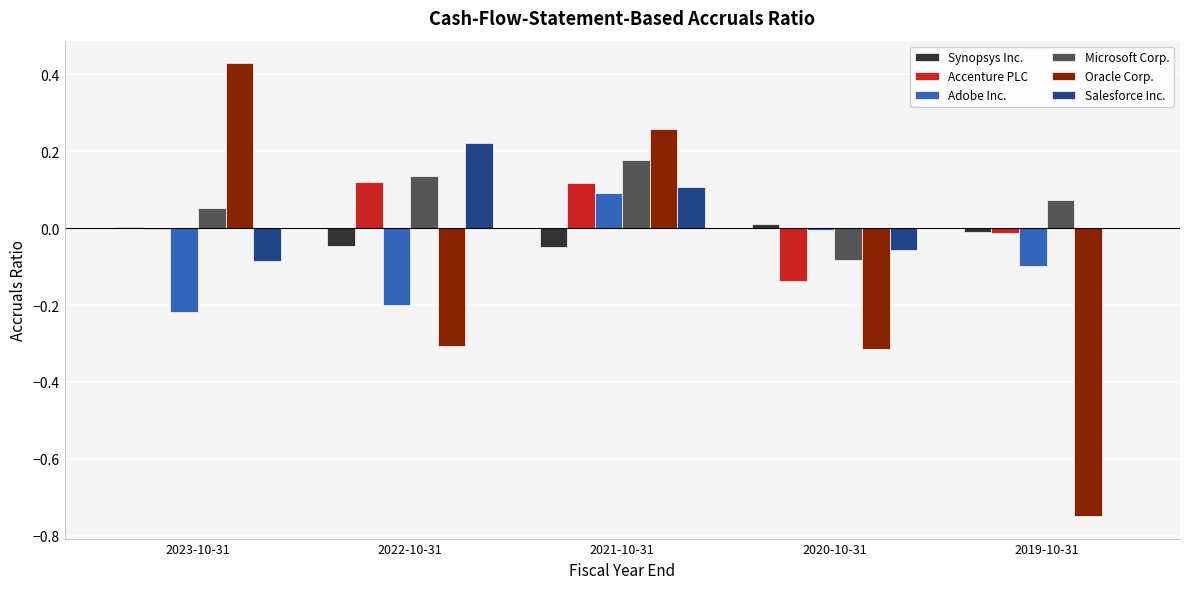

Is it true that Salesforce Inc. equals 0.0 at 2019-10-31?

True